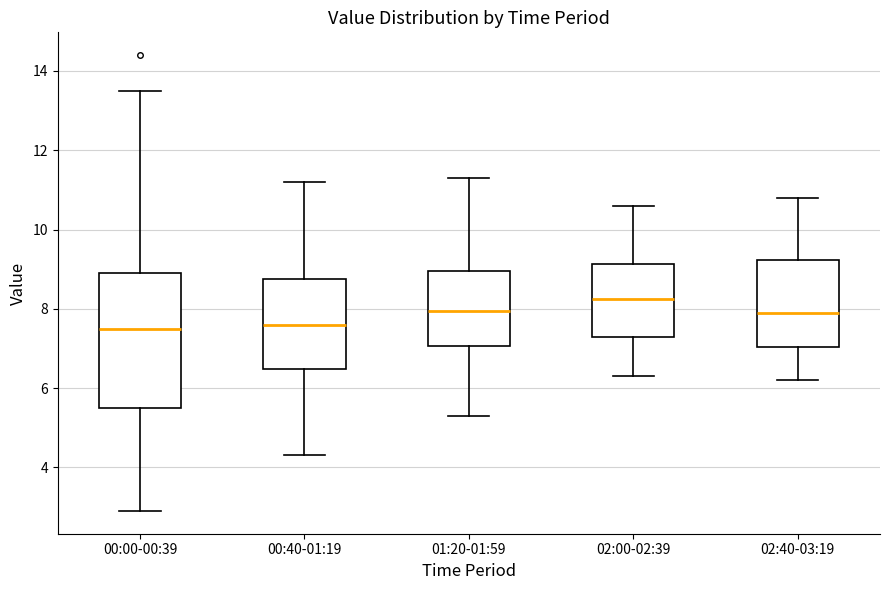

Reading left to right, transcribe this box plot: for each box, give where its median line is, the range the box spans, and where its two whiskers end, as read against the y-axis. The values are not printed on the chart, so give them approximately, as read against the axis.

00:00-00:39: median 7.6, box 5.6 to 9.0, whiskers 3.0 to 13.6
00:40-01:19: median 7.6, box 6.4 to 8.8, whiskers 4.4 to 11.2
01:20-01:59: median 8.0, box 7.0 to 9.0, whiskers 5.4 to 11.4
02:00-02:39: median 8.2, box 7.4 to 9.2, whiskers 6.4 to 10.6
02:40-03:19: median 8.0, box 7.0 to 9.2, whiskers 6.2 to 10.8